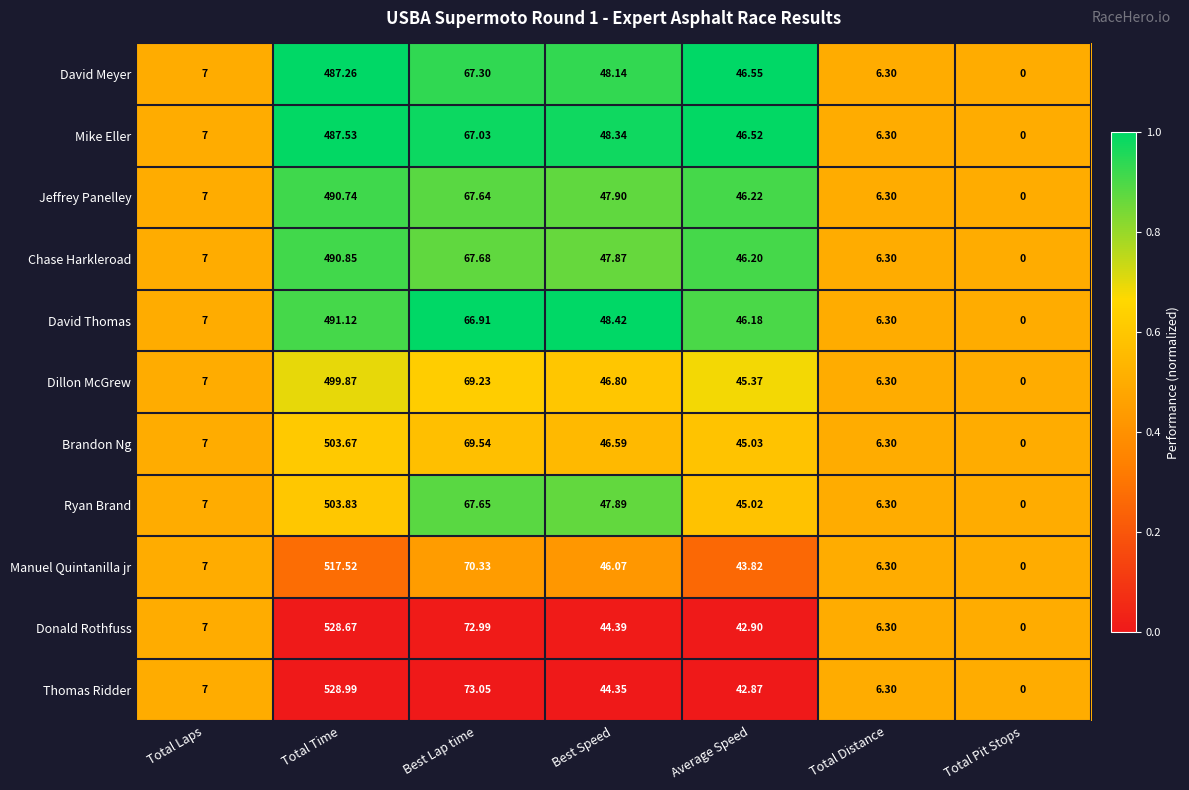

Which series has the largest range (max minus min)?

Thomas Ridder